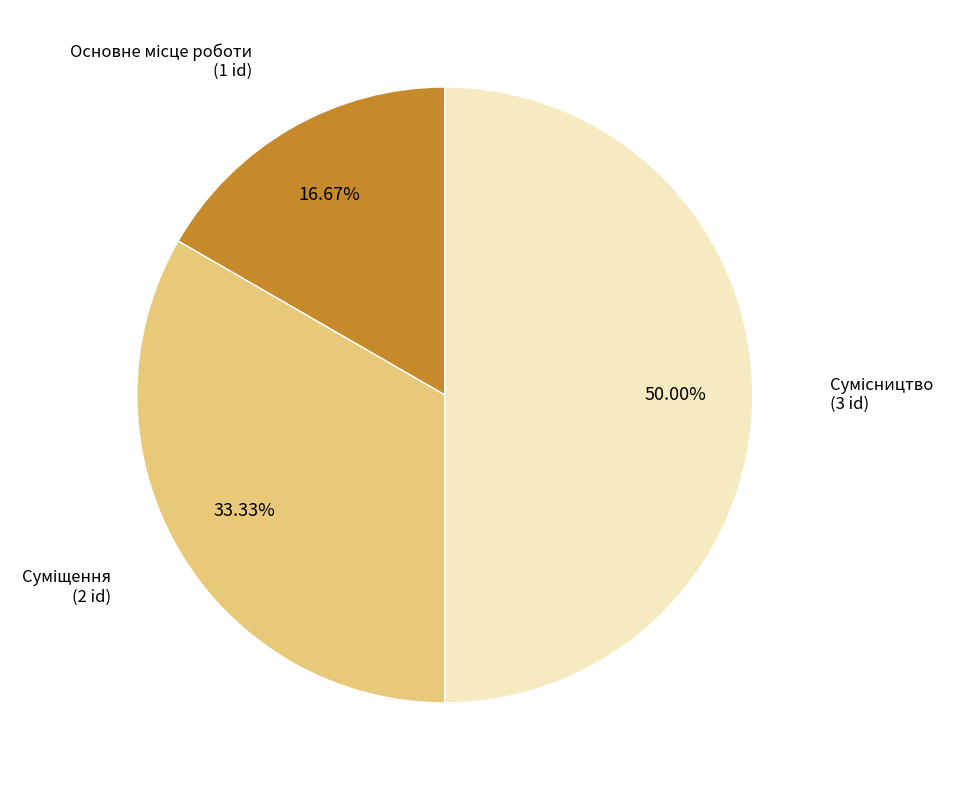

How many slices are in this pie chart?

3